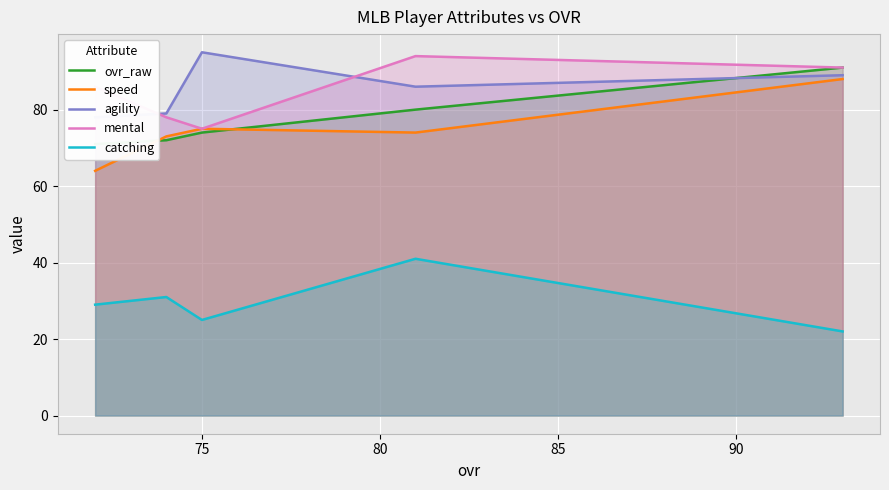

At how many categories does at least one series exceed 49?

5